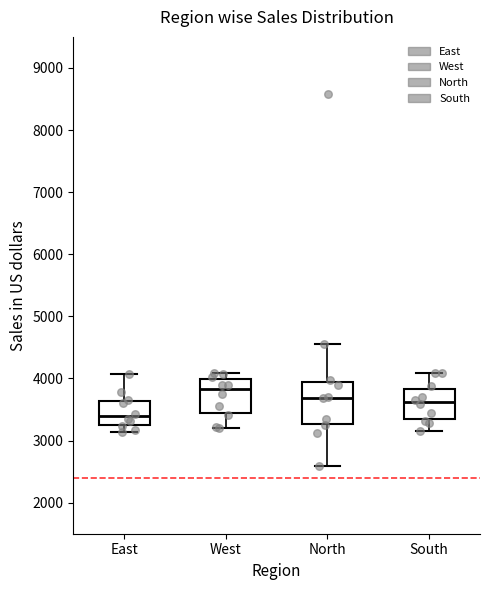

Which box has the highest median line?

West